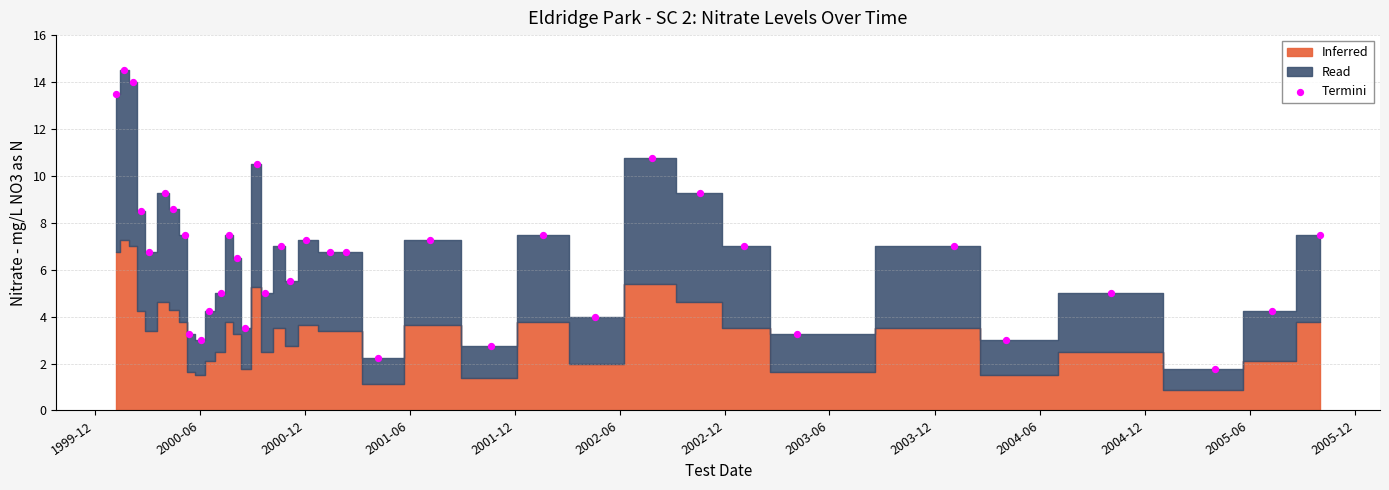

What is the range of X values (max minus min)?

2093.0